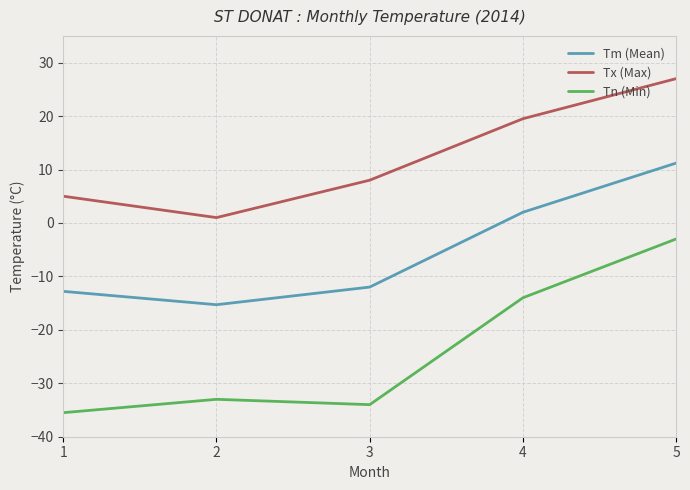

What is the average value of the Tm (Mean) series?

-5.4